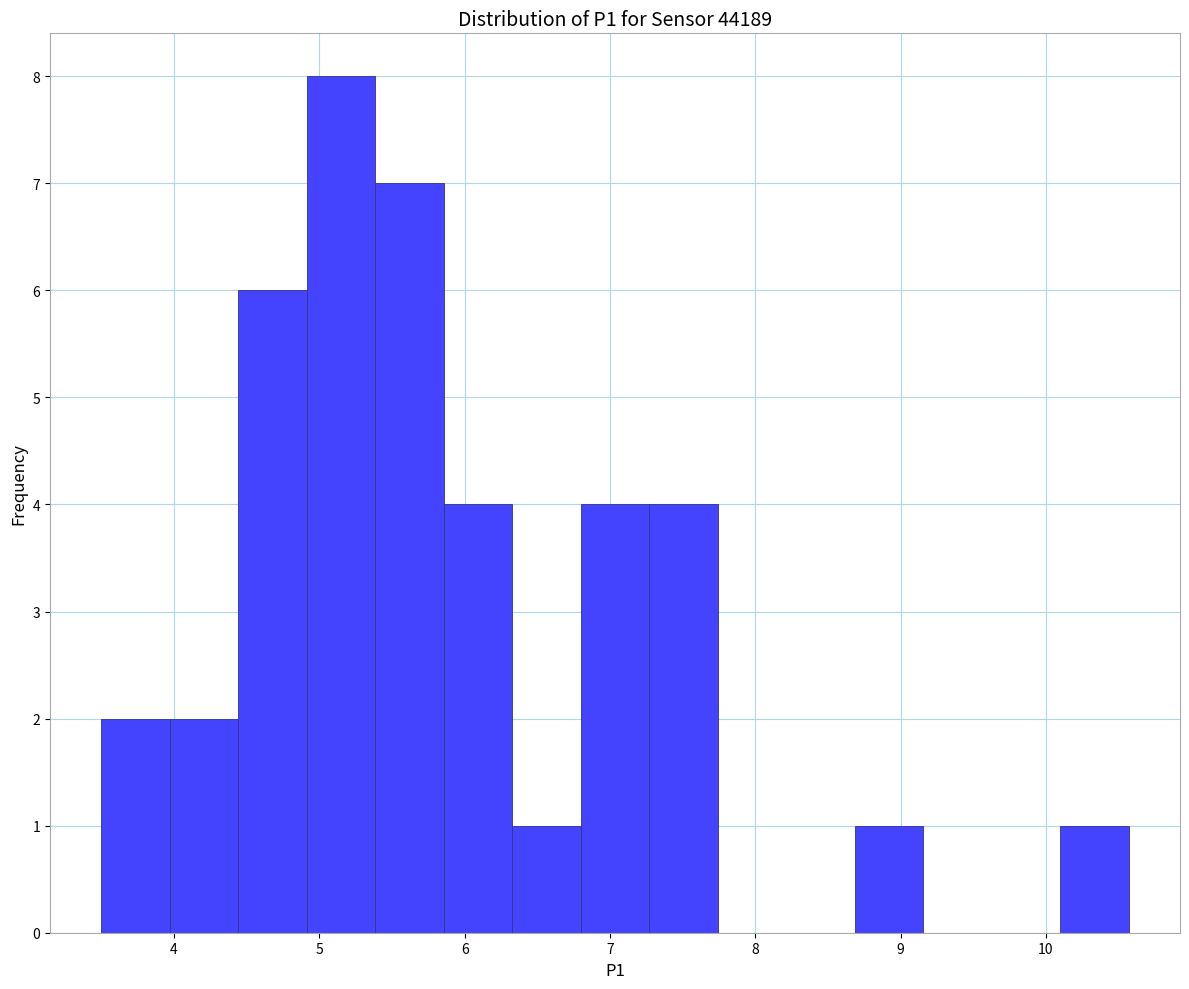

Over which range of the x-axis is the bar tallest?

4.9 to 5.4